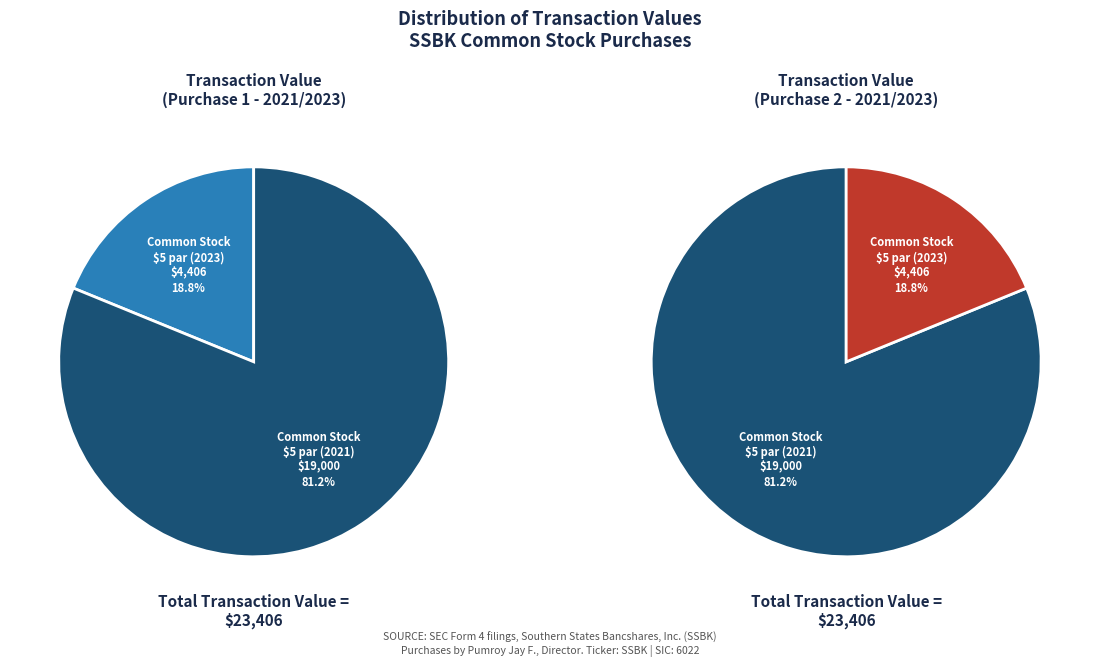

To the nearest percent, what is the difference between the Common Stock, par value $5.00 per share and Common Stock, par value $5 per share slice percentages?

62%